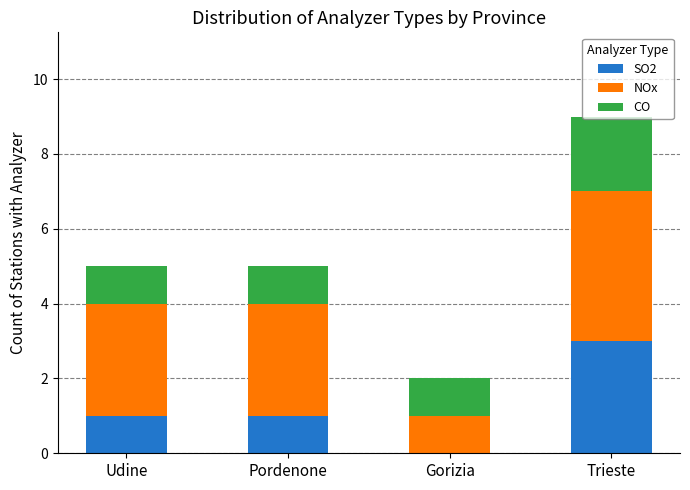

The value of SO2 at Gorizia is -2. True or false?

False